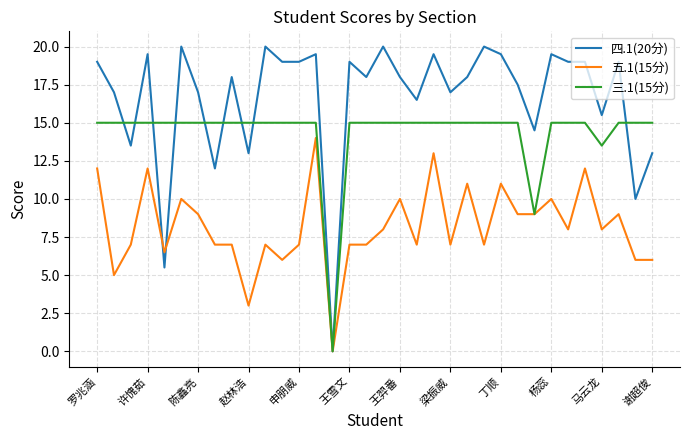

Which series has the largest total across all categories?

四.1(20分)